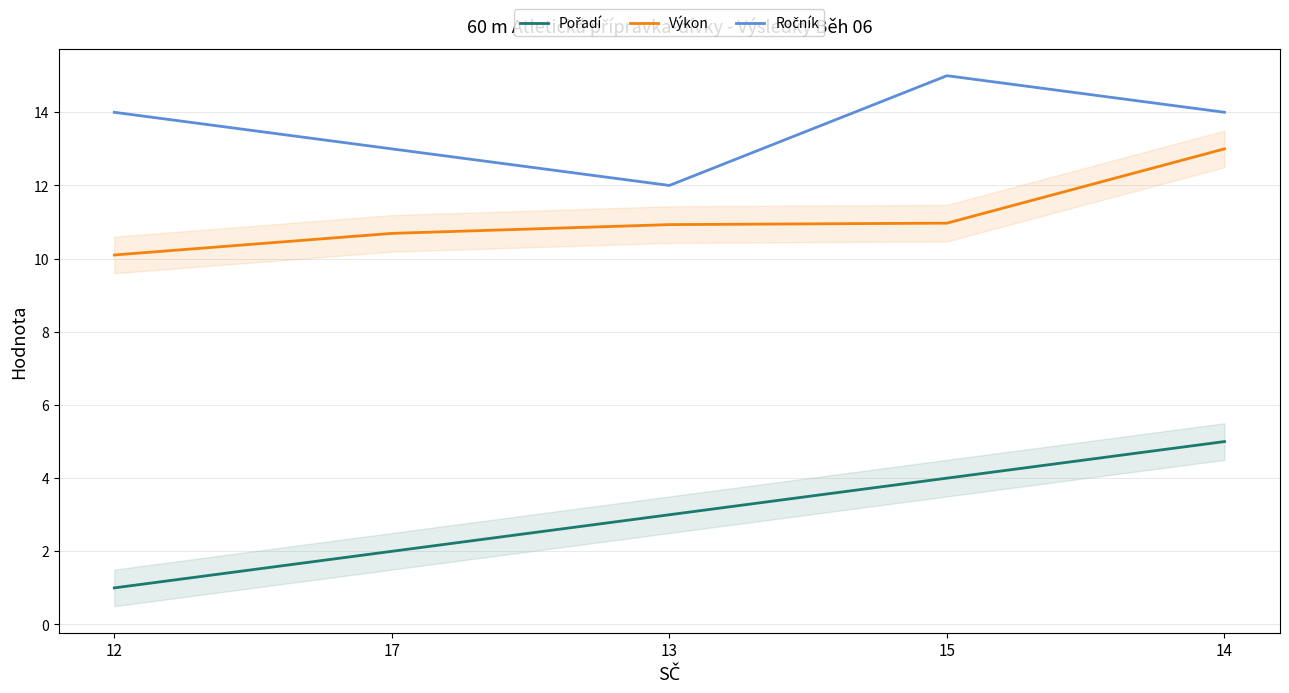

List the series in order of their peak value, highest first.

Ročník, Výkon, Pořadí